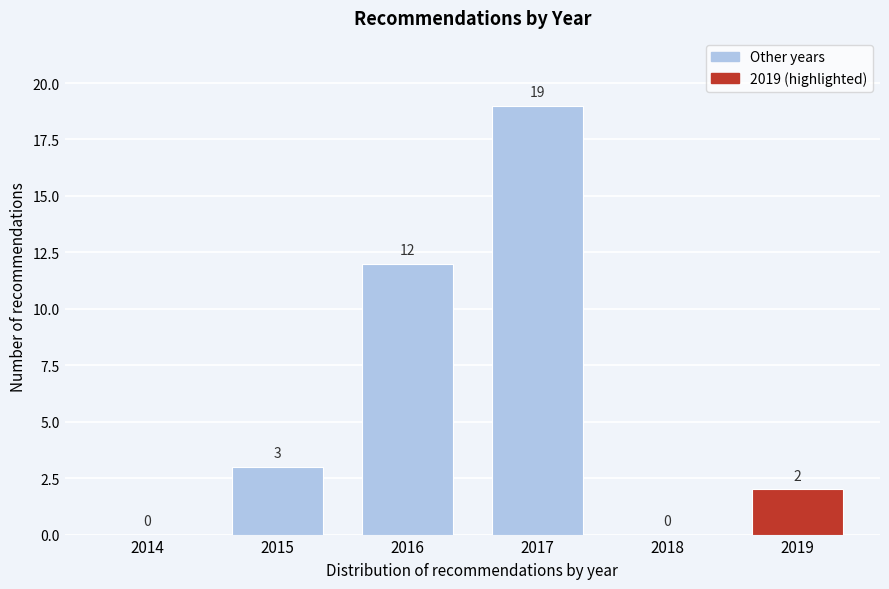

Reading left to right, extract all data points from this chart.

2014=0	2015=3	2016=12	2017=19	2018=0	2019=2